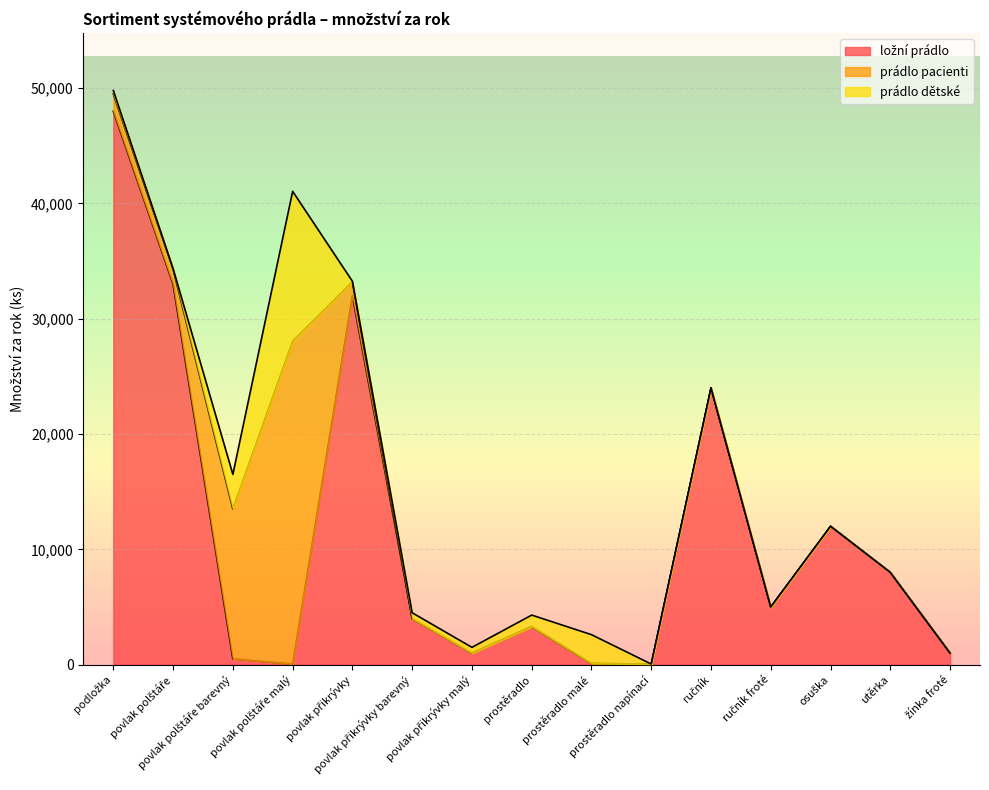

Reading right to left, extract all data points from this chart.

ložní prádlo: 1000	8000	12000	5000	24000	50	100	3300	1000	4000	32000	50	500	33000	48000
prádlo pacienti: 0	0	0	0	0	0	0	0	0	0	1200	28000	13000	1300	1500
prádlo dětské: 0	0	0	0	0	0	2500	1000	500	500	50	13000	3000	50	300